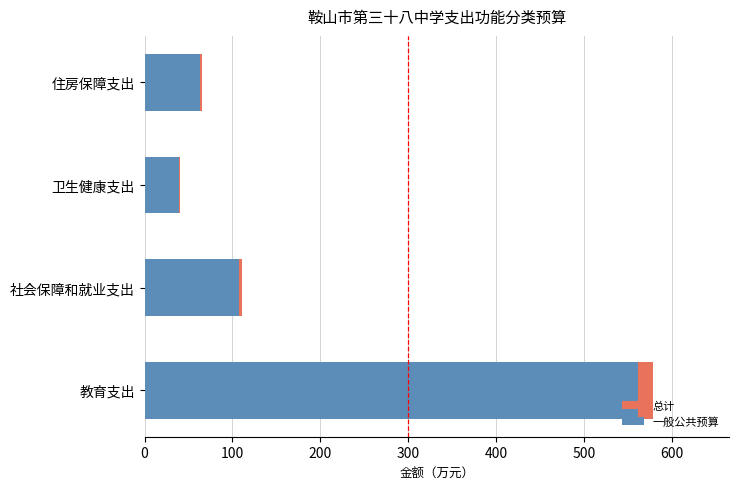

What is the difference between the maximum and minimum values in the 一般公共预算 series?

521.9